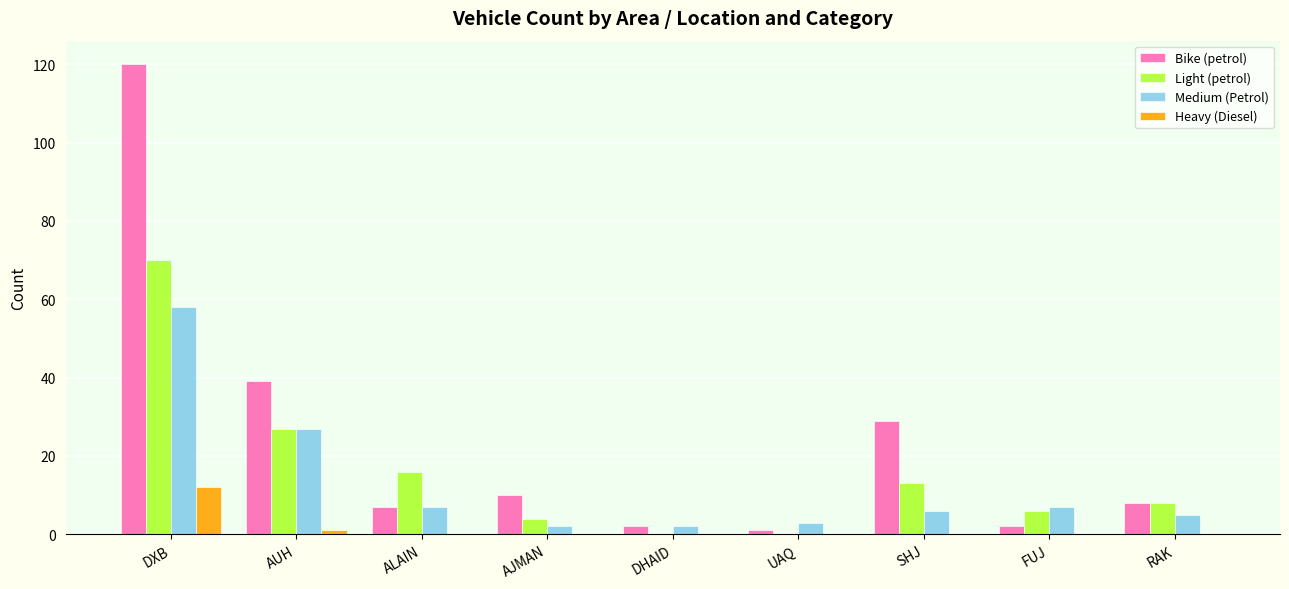

What is the maximum value for Light (petrol)?

70